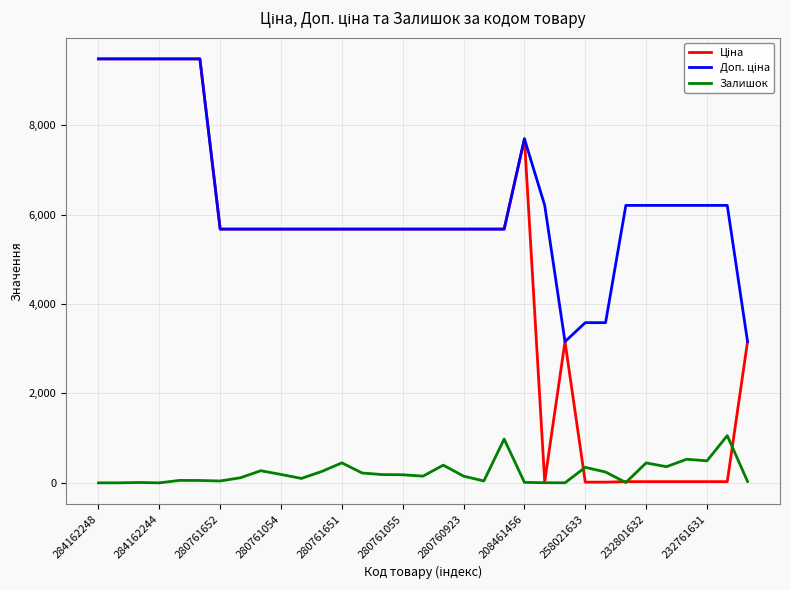

What is the greatest value displayed?

9480.1